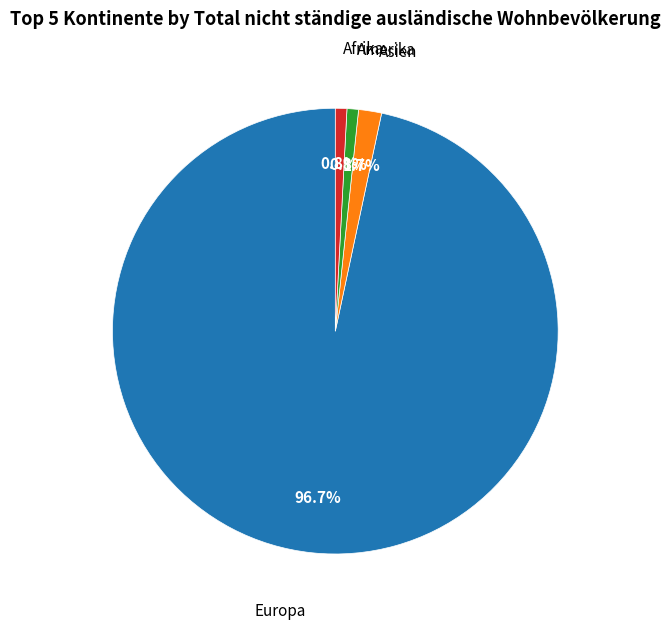

Is there any slice that represents more than half of the pie?

Yes